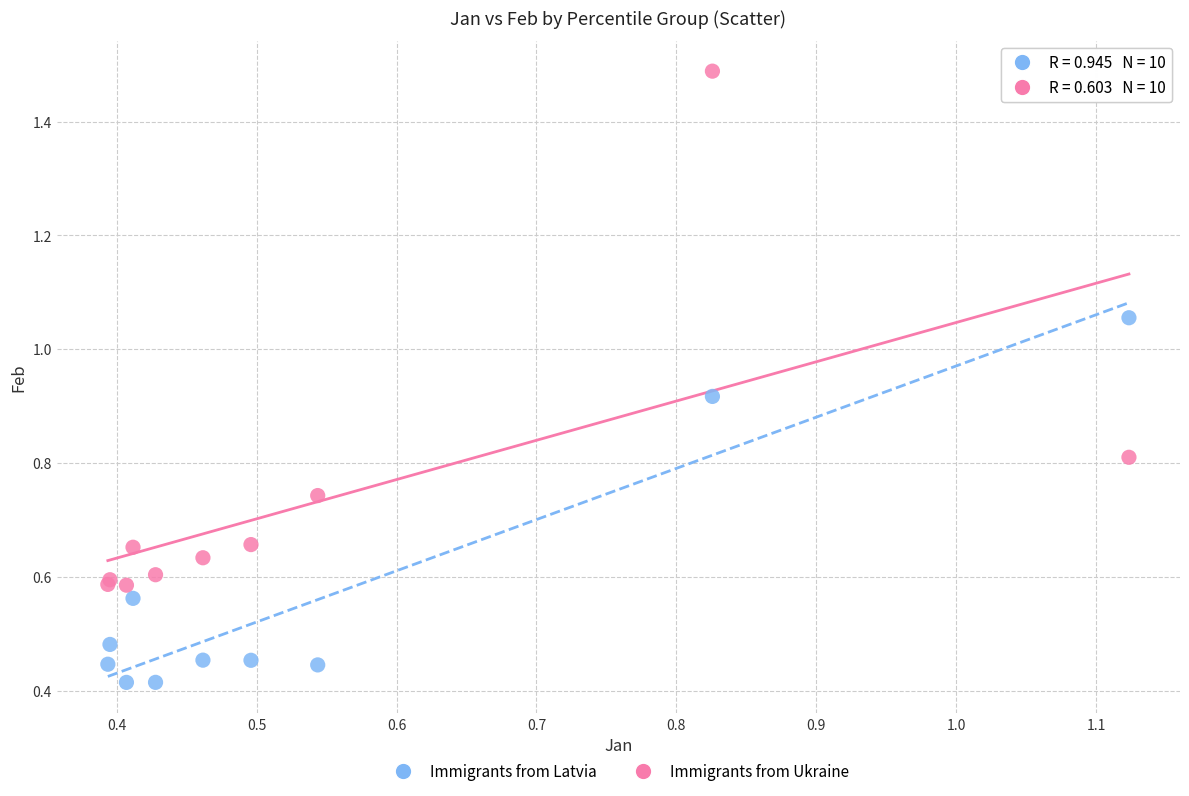

Which series contains the highest Y value?

Immigrants from Ukraine